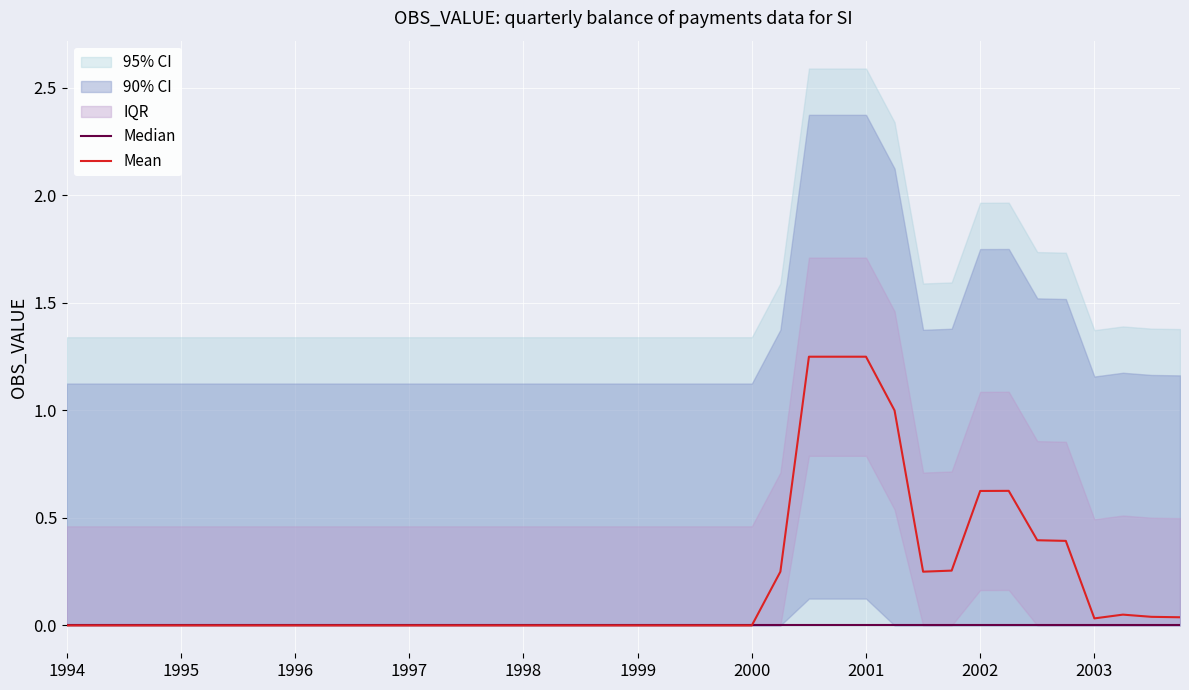

True or false: Median and Mean cross at least once.

False